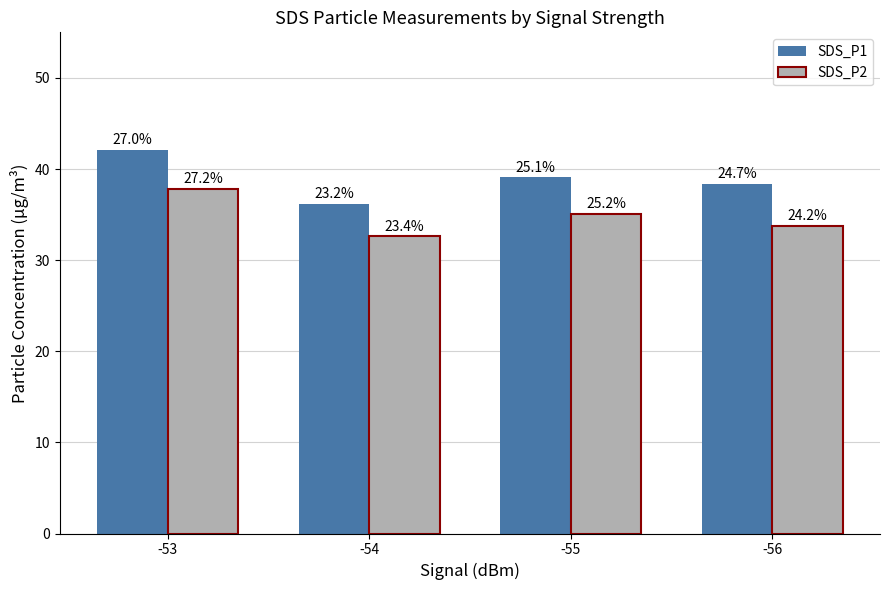

What are all the series names shown in the legend?

SDS_P1, SDS_P2